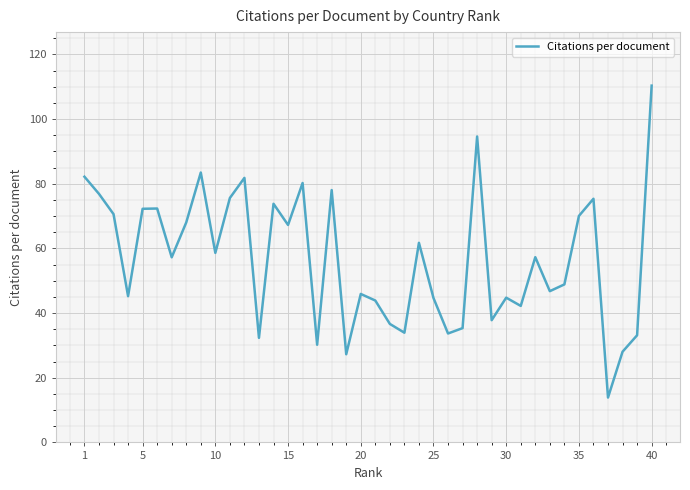

What is the difference between the maximum and minimum values?

96.5